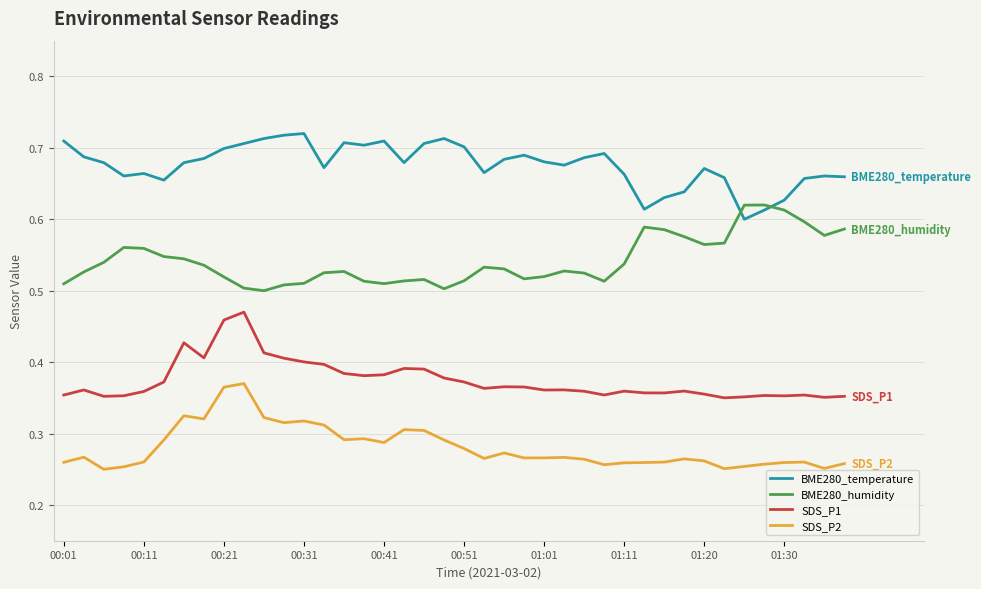

True or false: BME280_temperature has more than 1 interior local peaks.

True